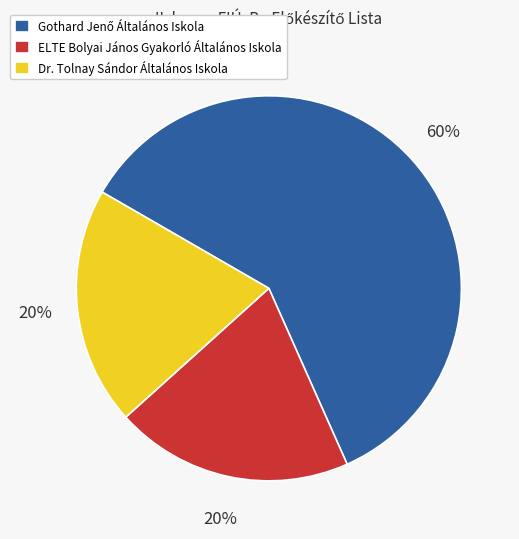

Does Dr. Tolnay Sándor Általános Iskola account for over 50% of the chart?

No